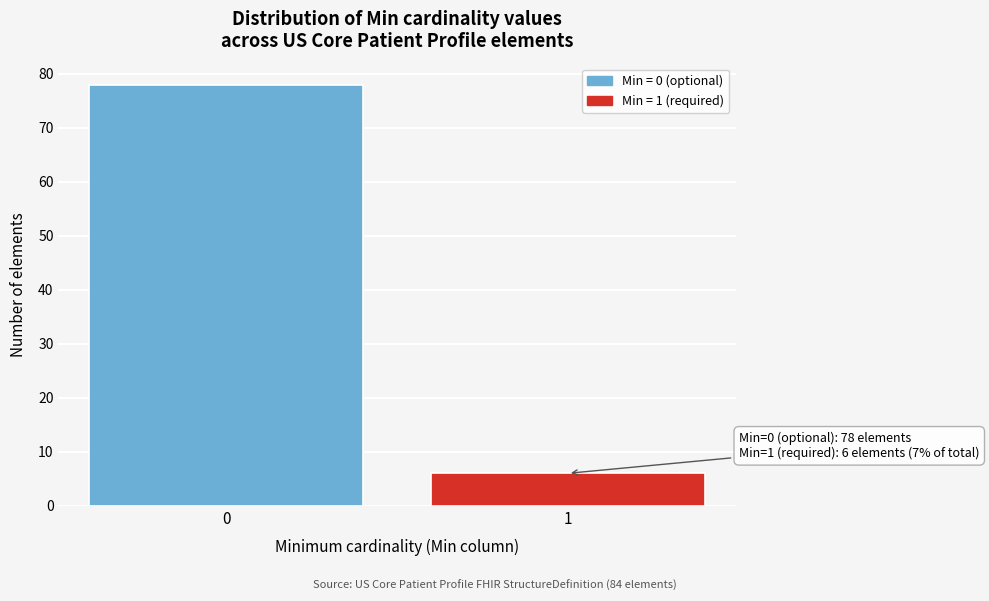

Reading left to right, what are all the values shown in this chart?

0=78	1=6